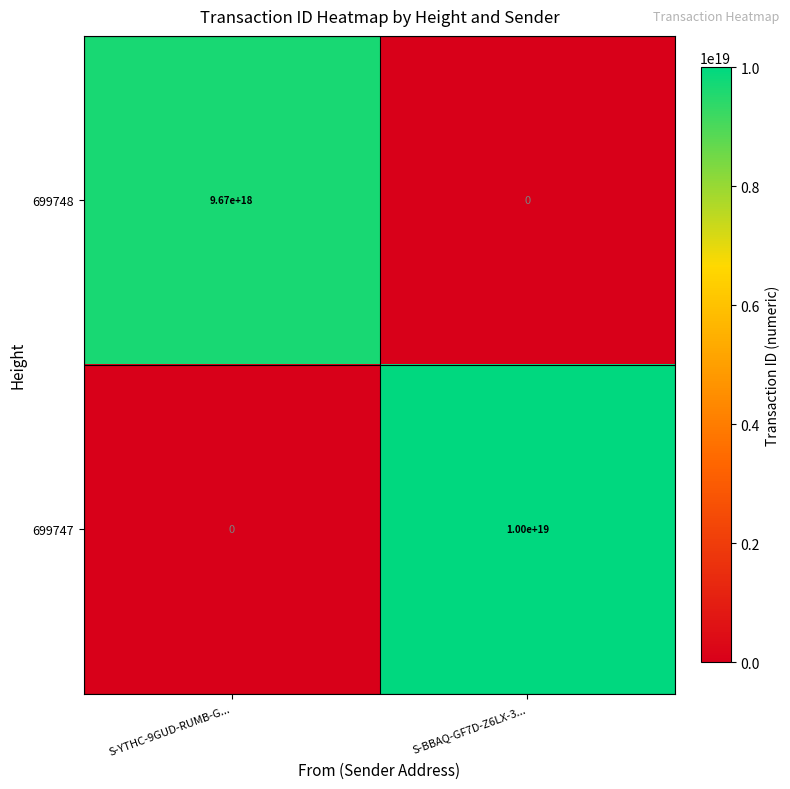

Which series changed the most between S-YTHC-9GUD-RUMB-G... and S-BBAQ-GF7D-Z6LX-3...?

699747